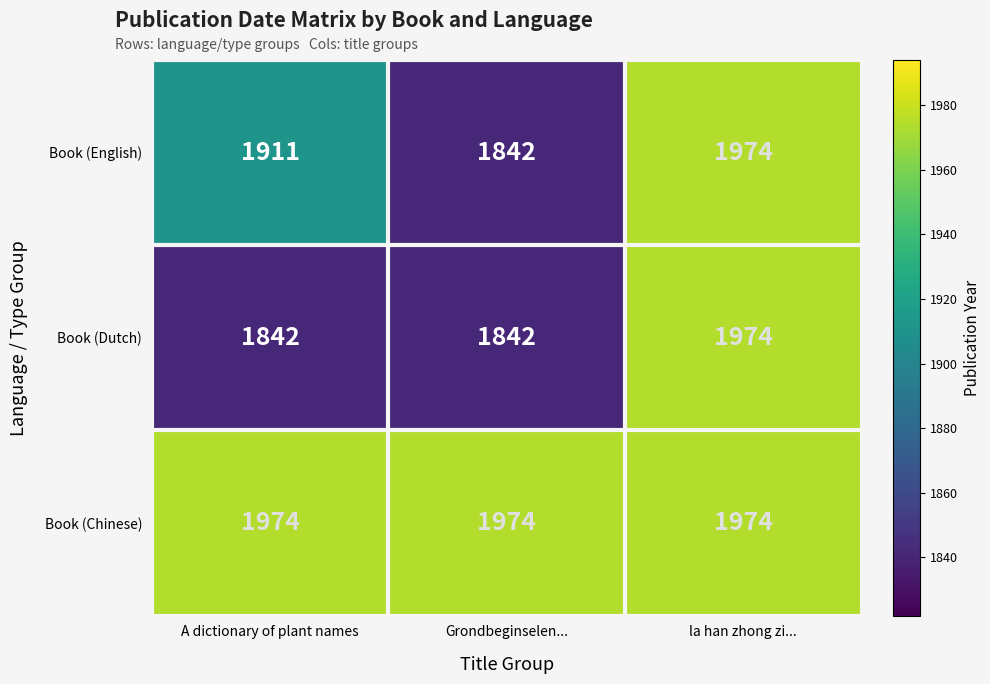

Reading right to left, what are all the values shown in this chart?

Book (English): la han zhong zi...=1974	Grondbeginselen...=1842	A dictionary of plant names=1911
Book (Dutch): la han zhong zi...=1974	Grondbeginselen...=1842	A dictionary of plant names=1842
Book (Chinese): la han zhong zi...=1974	Grondbeginselen...=1974	A dictionary of plant names=1974